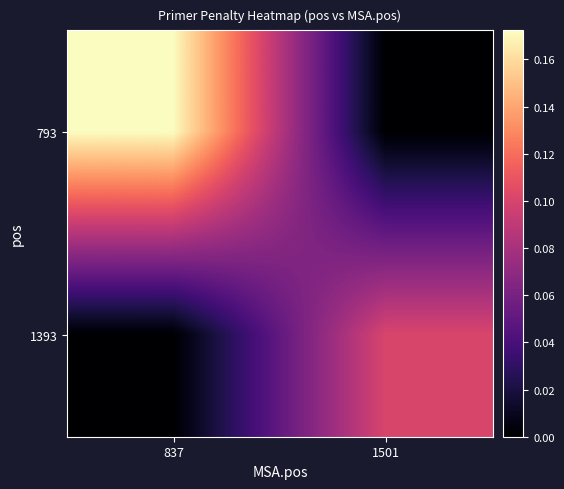

Rank the series at 1501 from highest to lowest value.

1393, 793